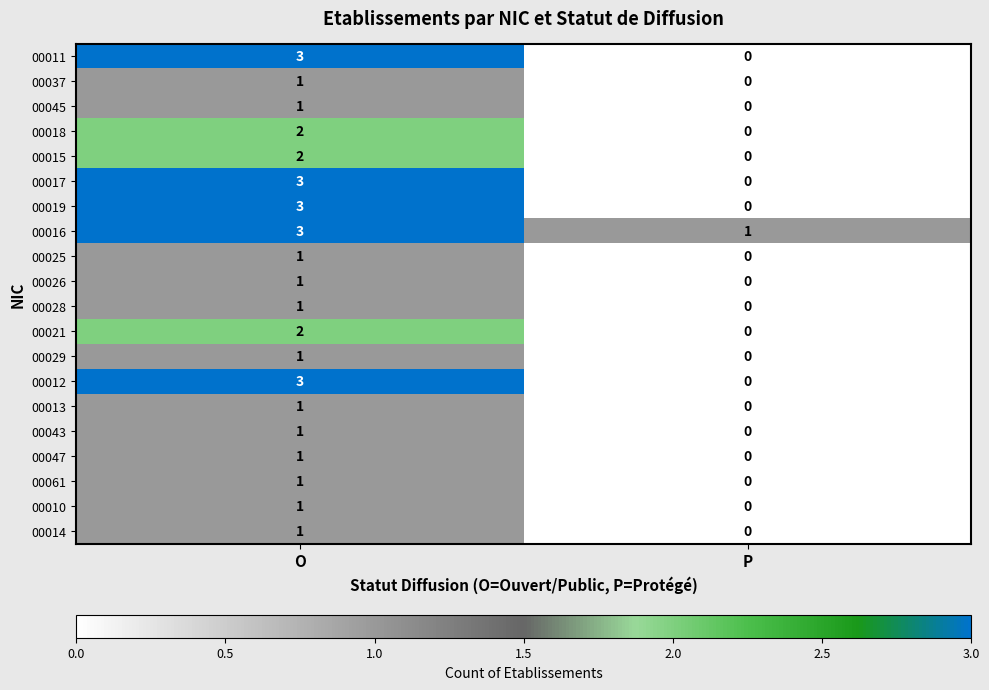

What is the maximum value shown in the chart?

3